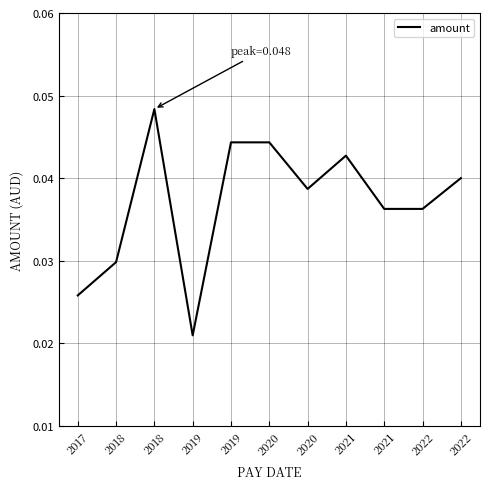

How many lines are shown in the chart?

1